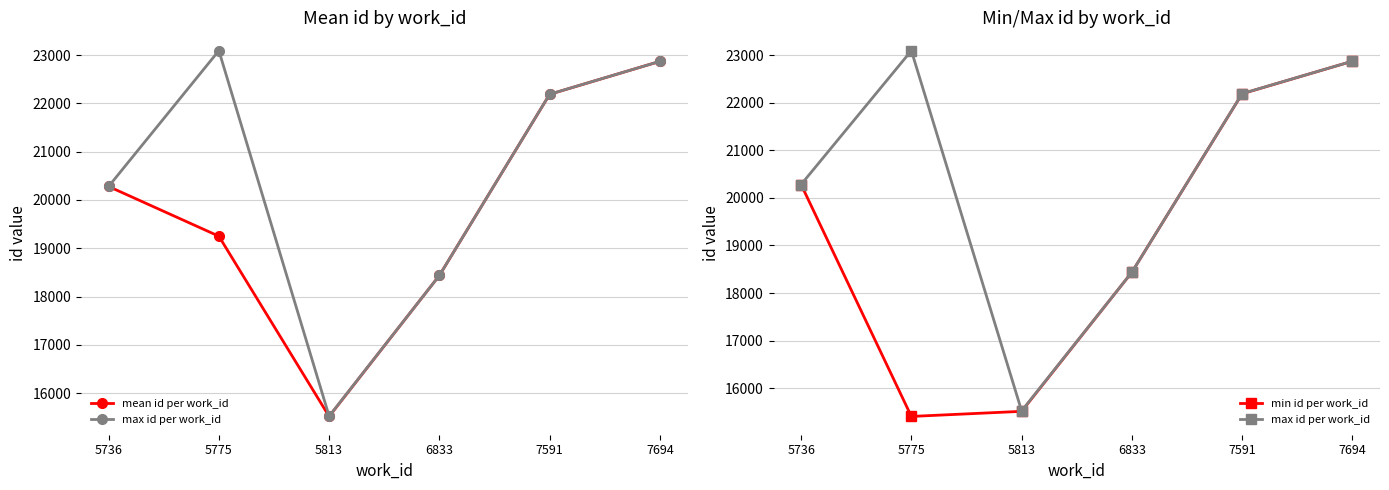

Rank the categories by min id per work_id value from lowest to highest.

5775, 5813, 6833, 5736, 7591, 7694